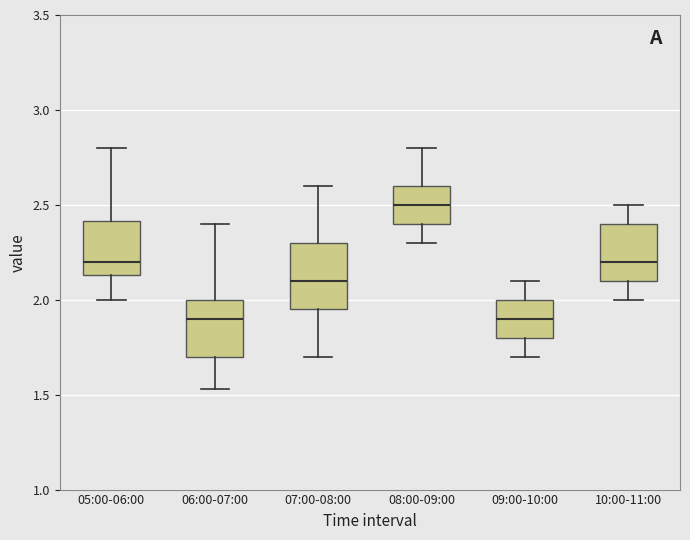

Which box has the highest median line?

08:00-09:00